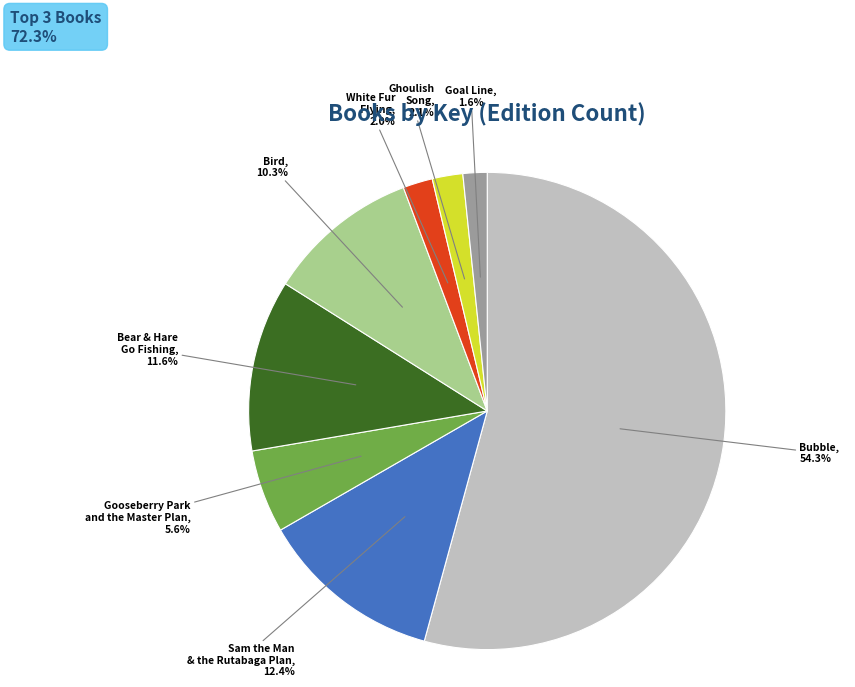

What is the ratio of the value at Sam the Man & the Rutabaga Plan to the value at Bear & Hare Go Fishing?

1.1